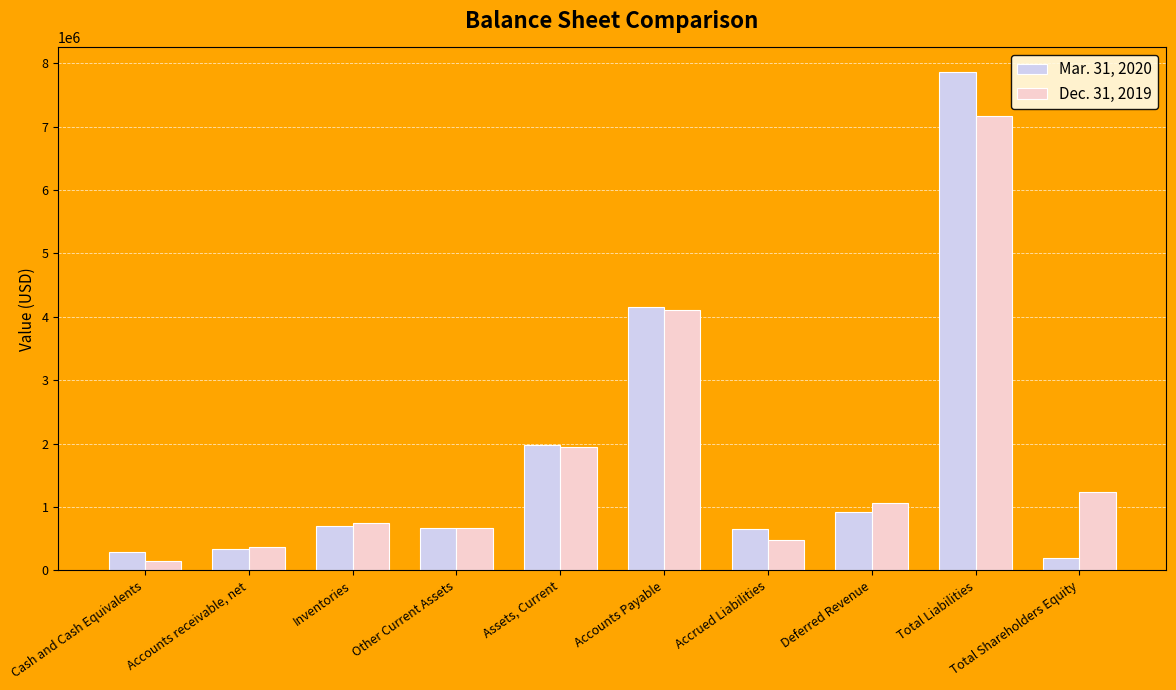

Rank the series by their average value, from lowest to highest.

Mar. 31, 2020, Dec. 31, 2019